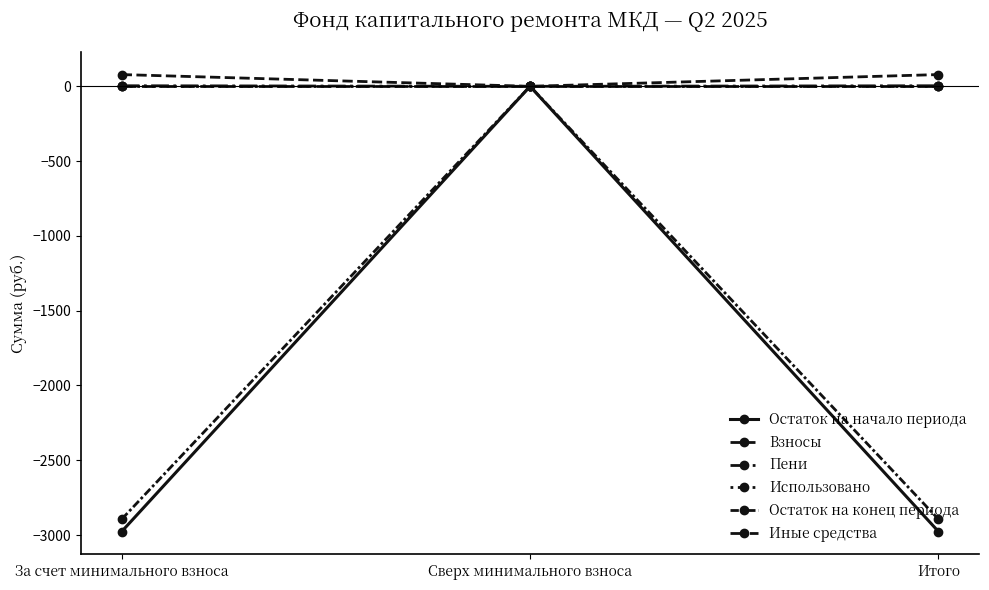

What is the greatest value displayed?

78.6